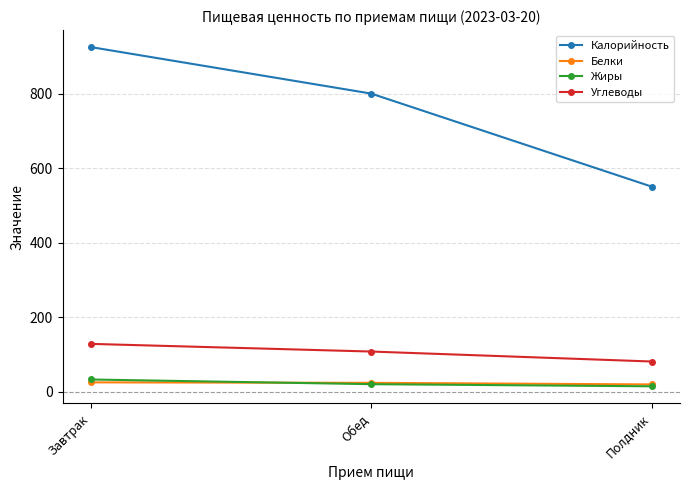

What is the minimum value for Калорийность?

551.0